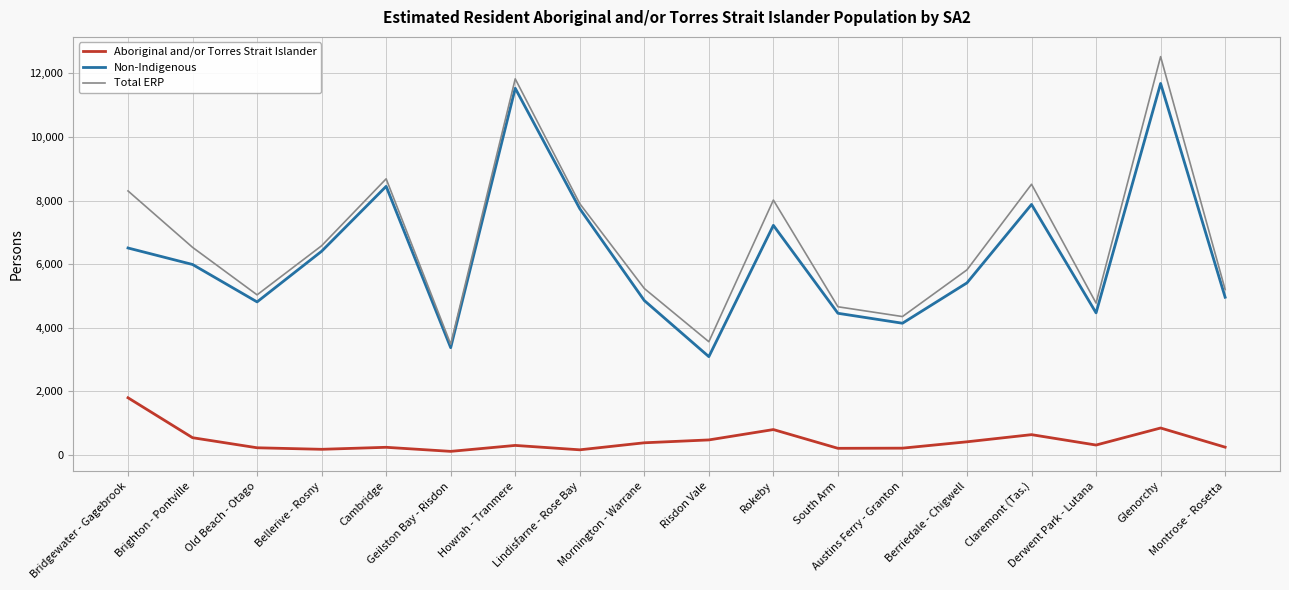

At how many categories does at least one series exceed 2855?

18